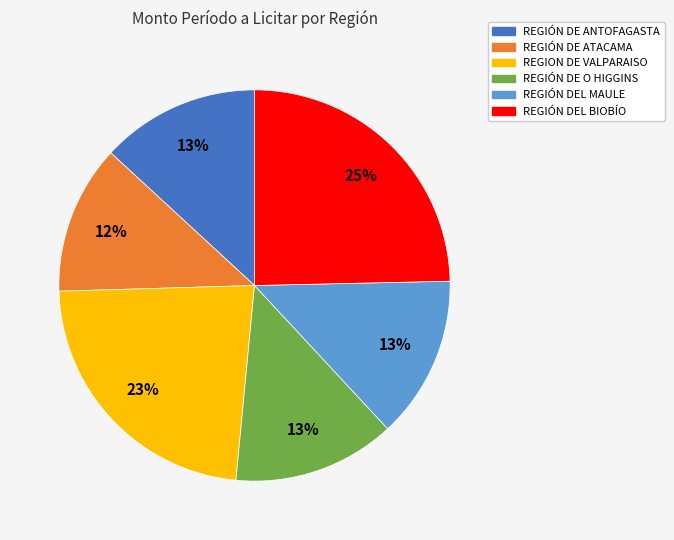

Does REGIÓN DEL MAULE account for over 50% of the chart?

No